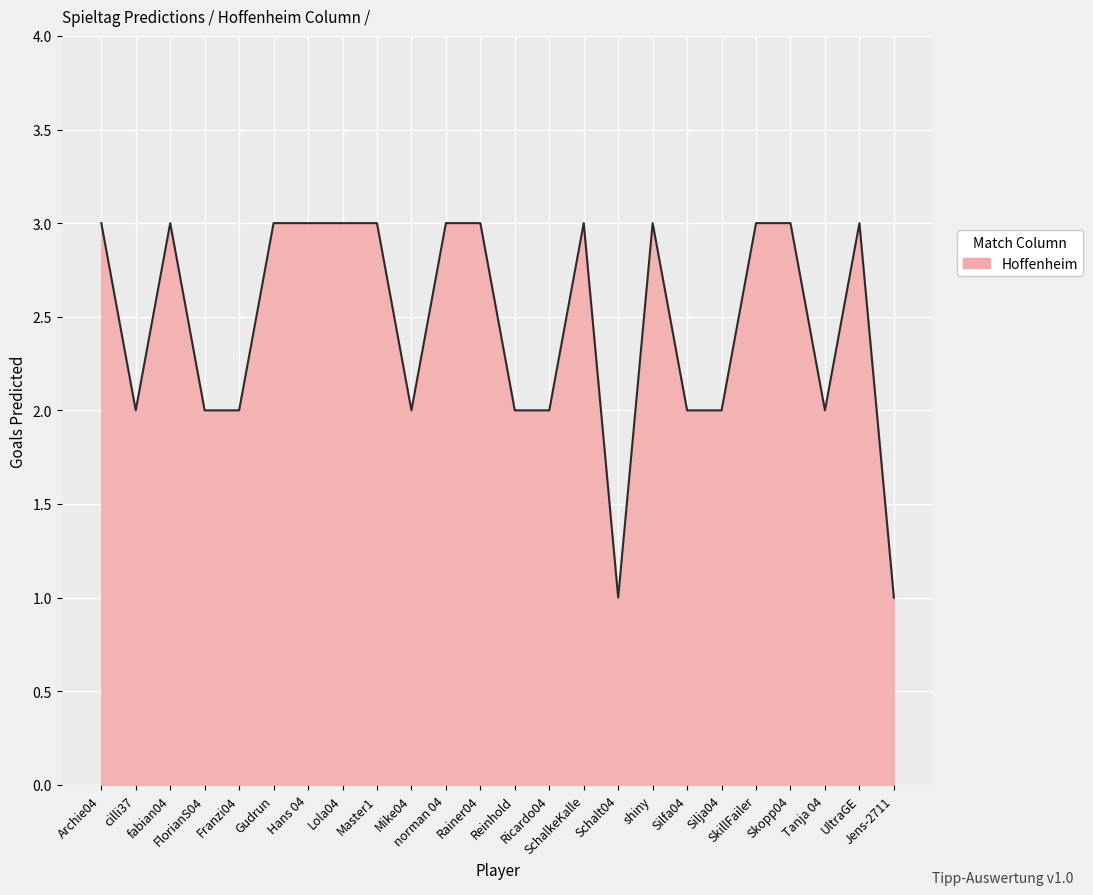

What is the maximum value shown in the chart?

3